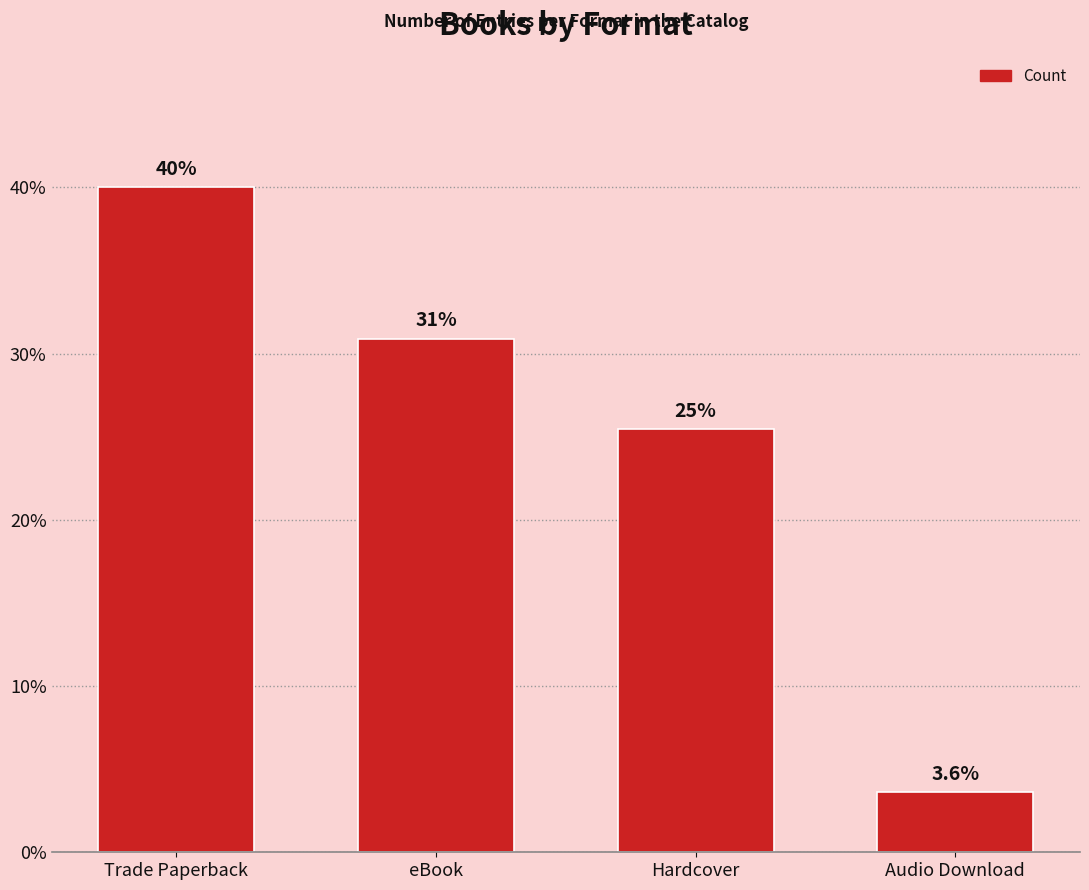

Is it true that the value at eBook is 13.5?

False